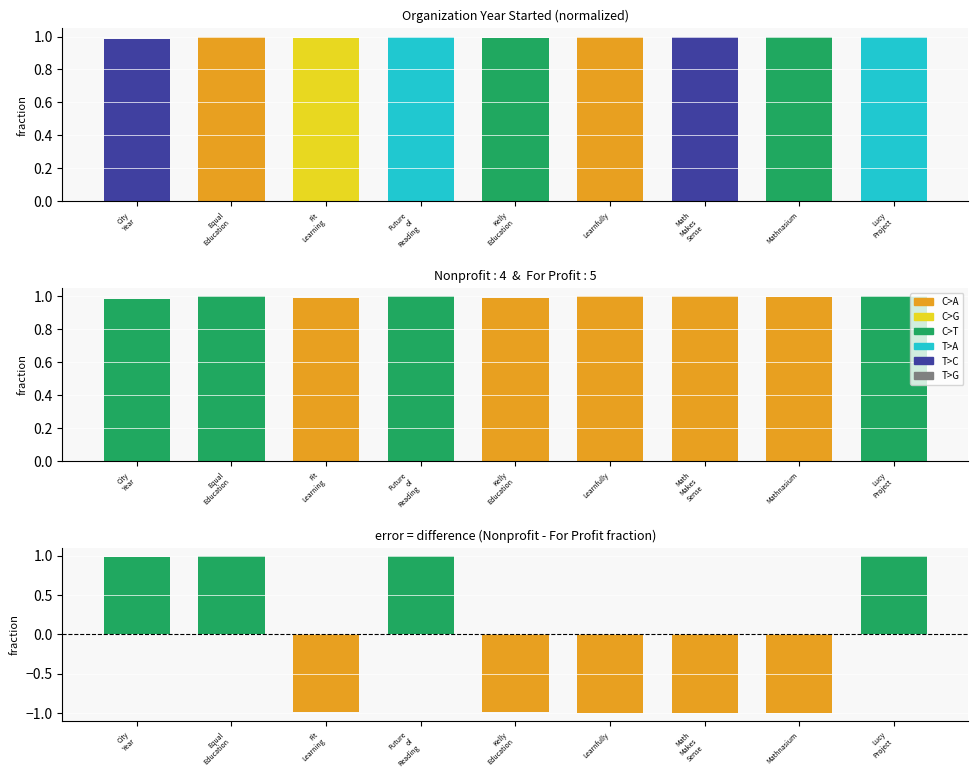

What is the difference between the second highest and second lowest values in the Nonprofit series?

1.0